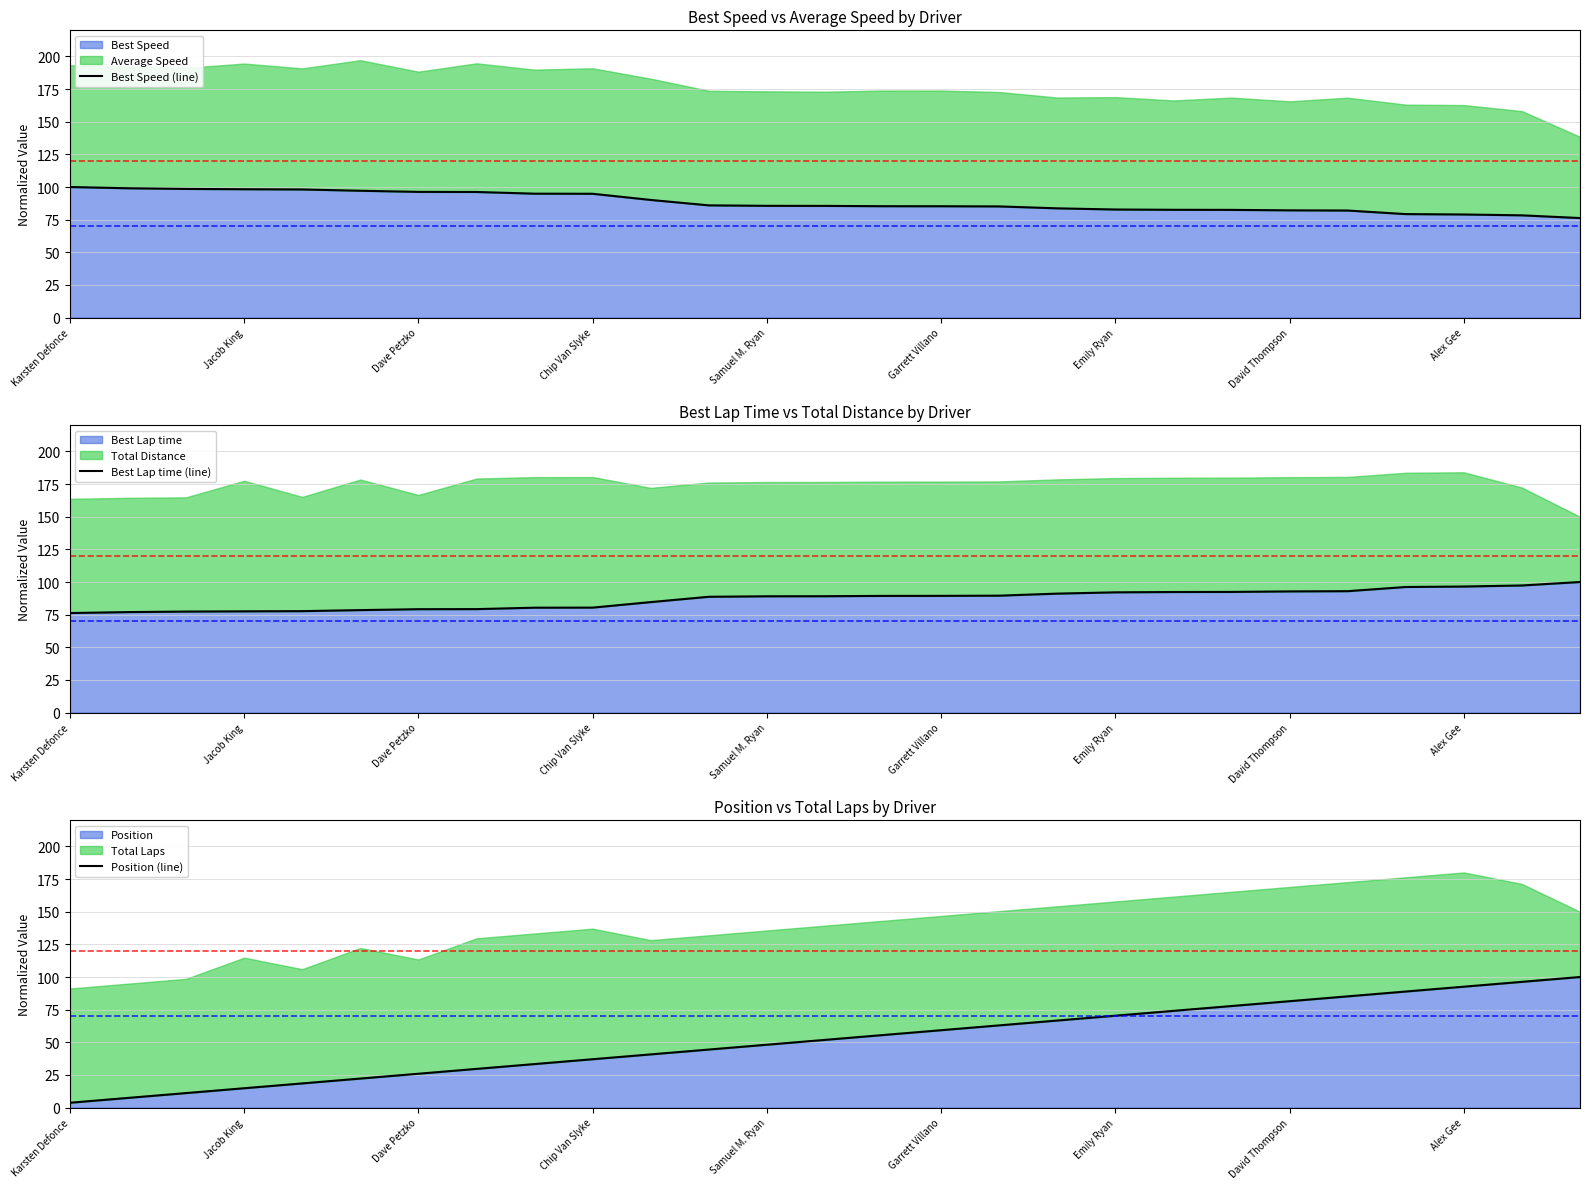

What is the difference between the Best Speed (line) values at 13 and 20?

3.1